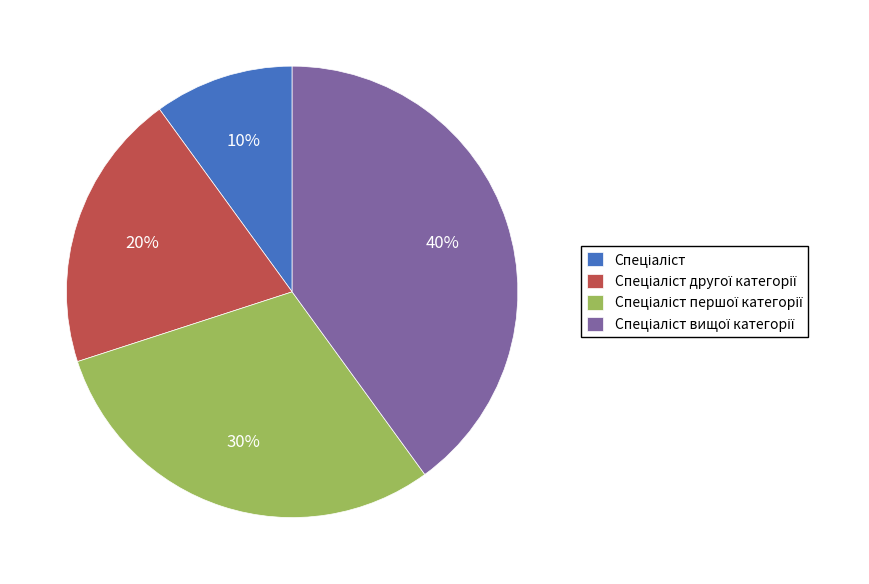

To the nearest percent, what is the difference between the largest and smallest slice percentages?

30%